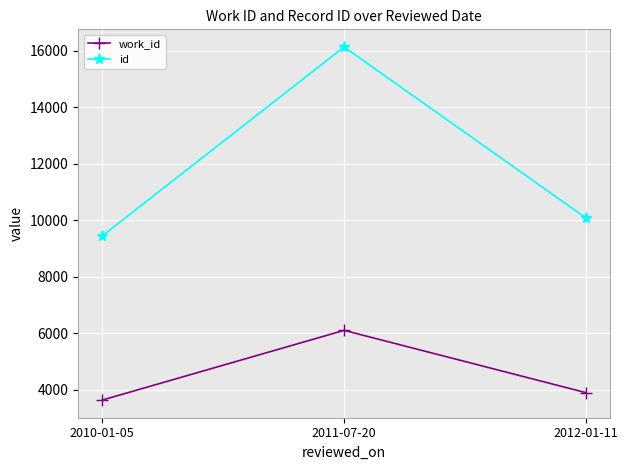

What is the difference between the id values at 2011-07-20 and 2012-01-11?

6053